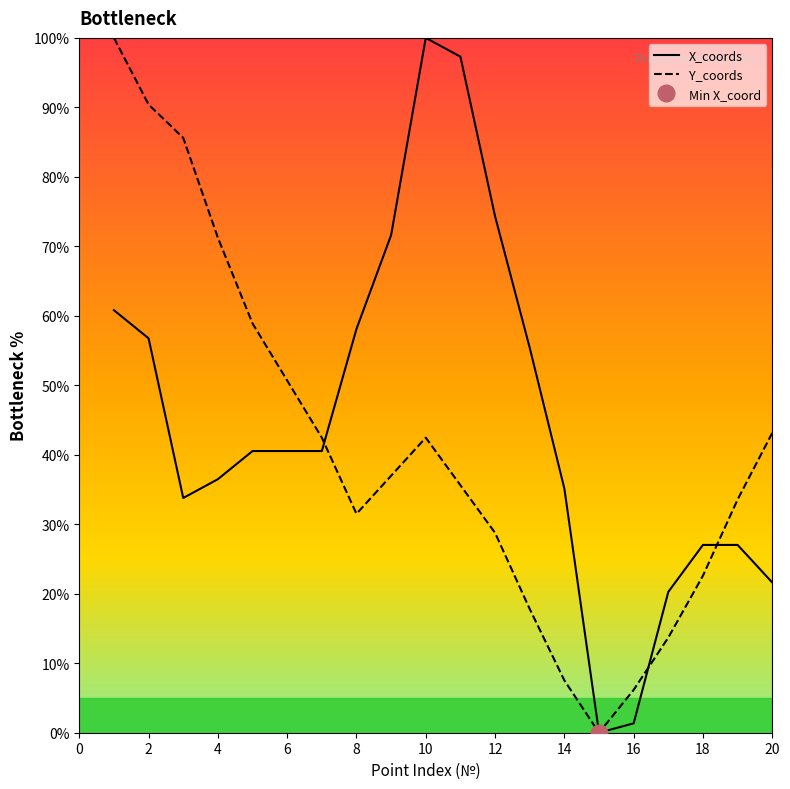

Reading left to right, extract all data points from this chart.

X_coords: 1=60.8	2=56.8	3=33.8	4=36.5	5=40.5	6=40.5	7=40.5	8=58.1	9=71.6	10=100.0	11=97.3	12=74.3	13=55.4	14=35.1	15=0.0	16=1.4	17=20.3	18=27.0	19=27.0	20=21.6
Y_coords: 1=100.0	2=90.4	3=85.6	4=71.2	5=58.9	6=50.7	7=42.5	8=31.5	9=37.0	10=42.5	11=35.6	12=28.8	13=17.8	14=7.5	15=0.0	16=6.2	17=13.7	18=22.6	19=33.6	20=43.2